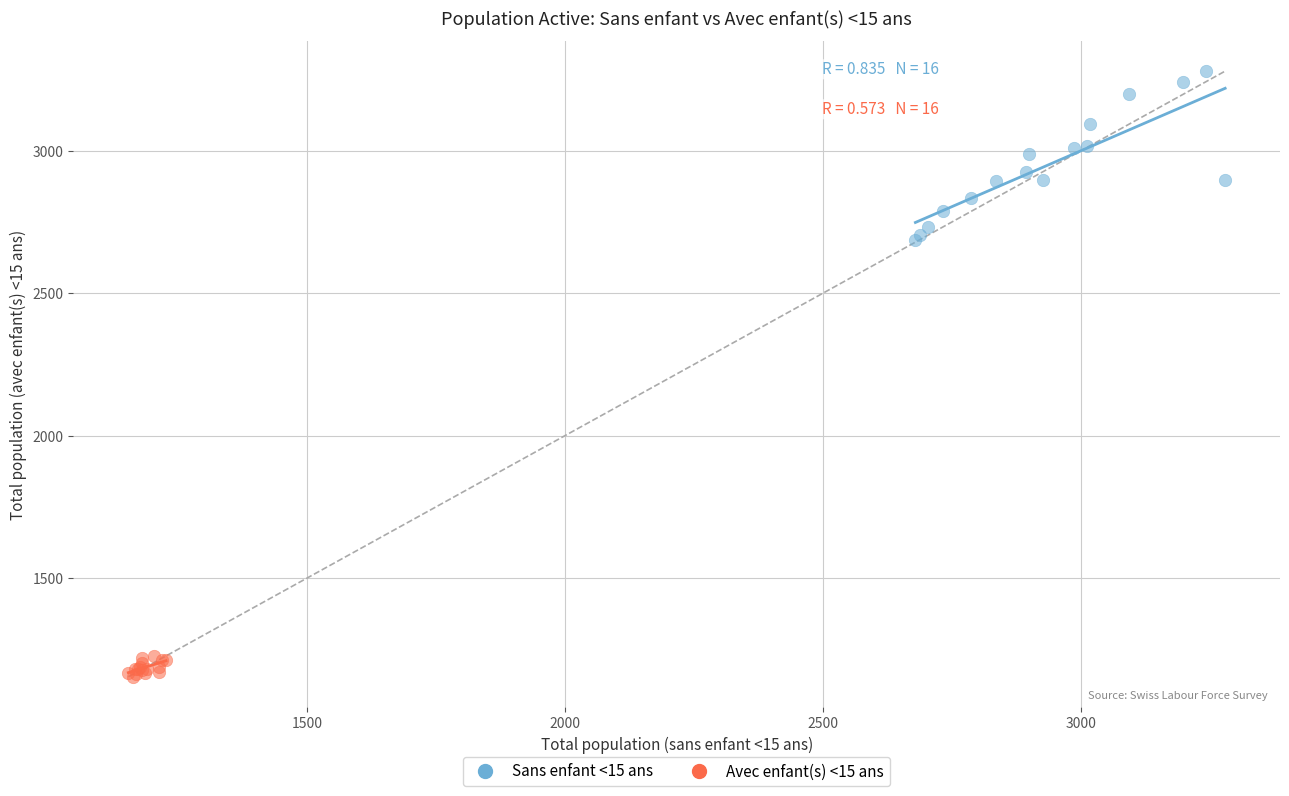

Which series contains the highest Y value?

Sans enfant <15 ans